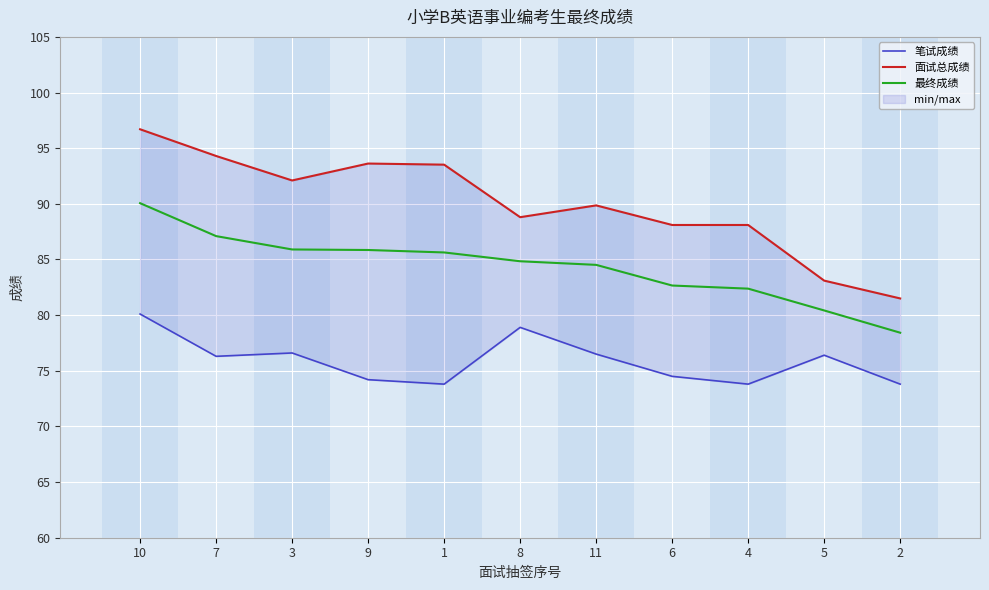

At which label does 笔试成绩 first exceed 76?

10